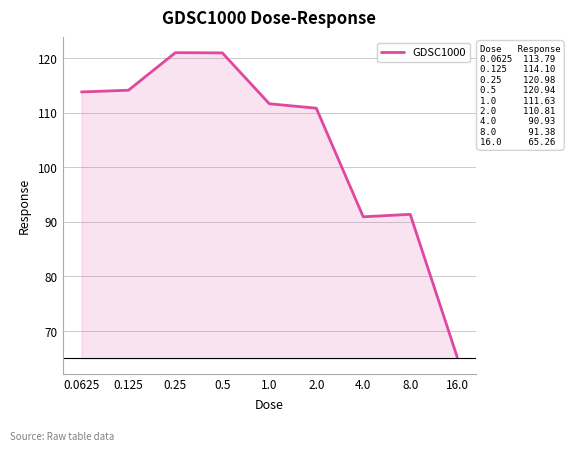

How many lines are shown in the chart?

1